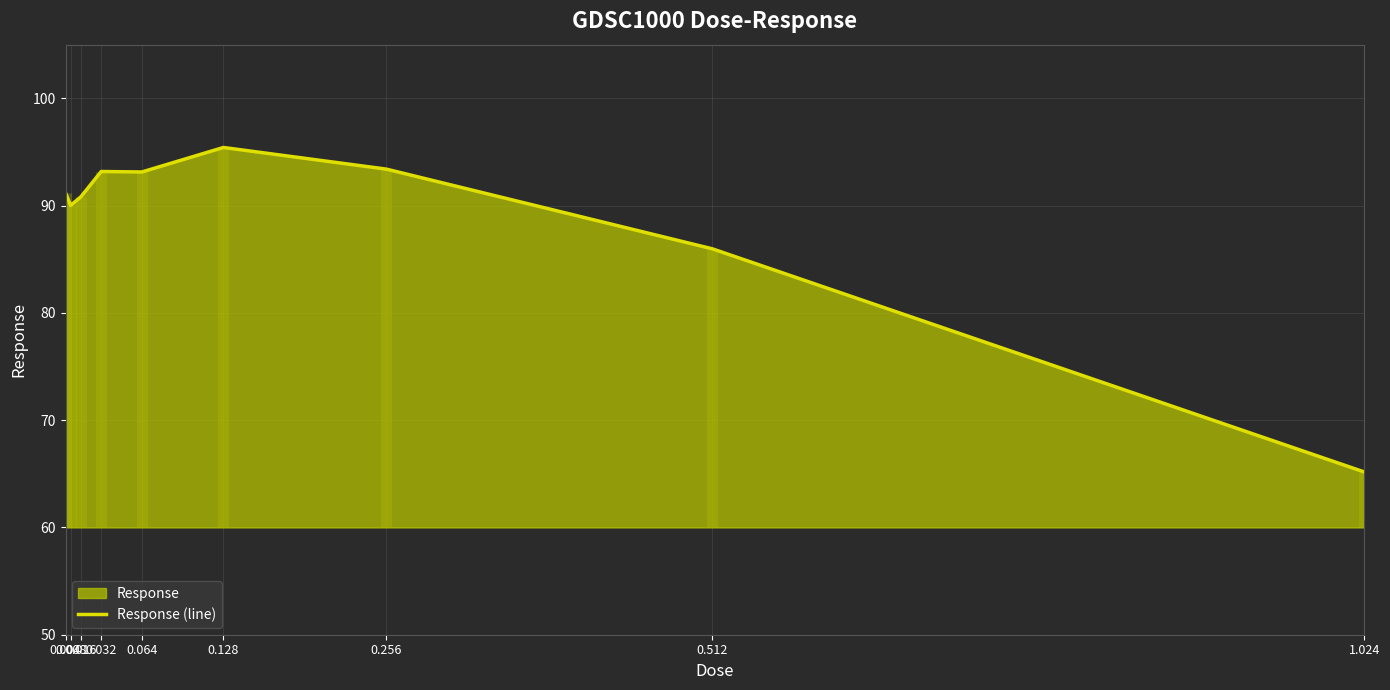

Does the chart have visible grid lines?

Yes